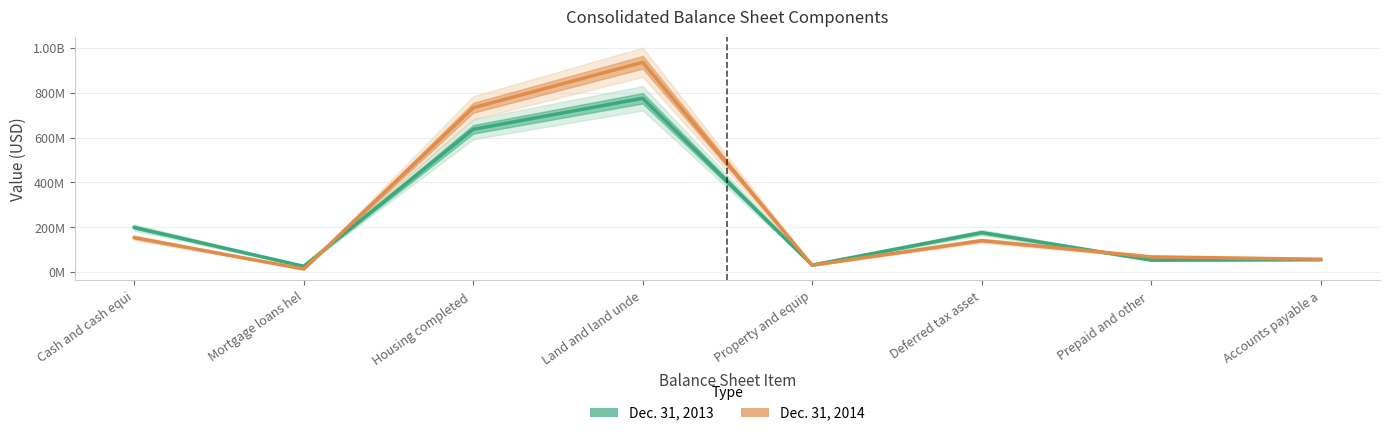

What is the smallest value displayed?

13600000